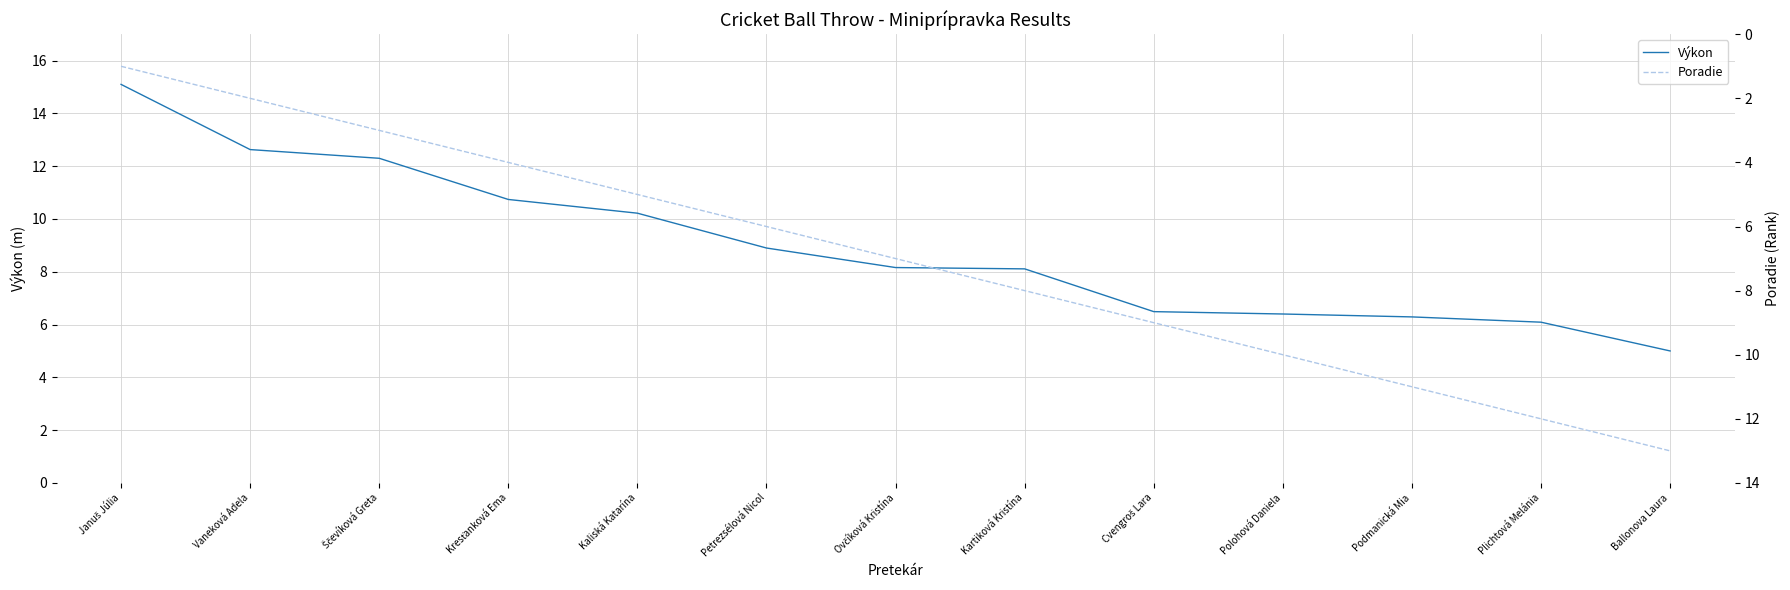

What is the label of the 3rd point from the right?

Podmanická Mia